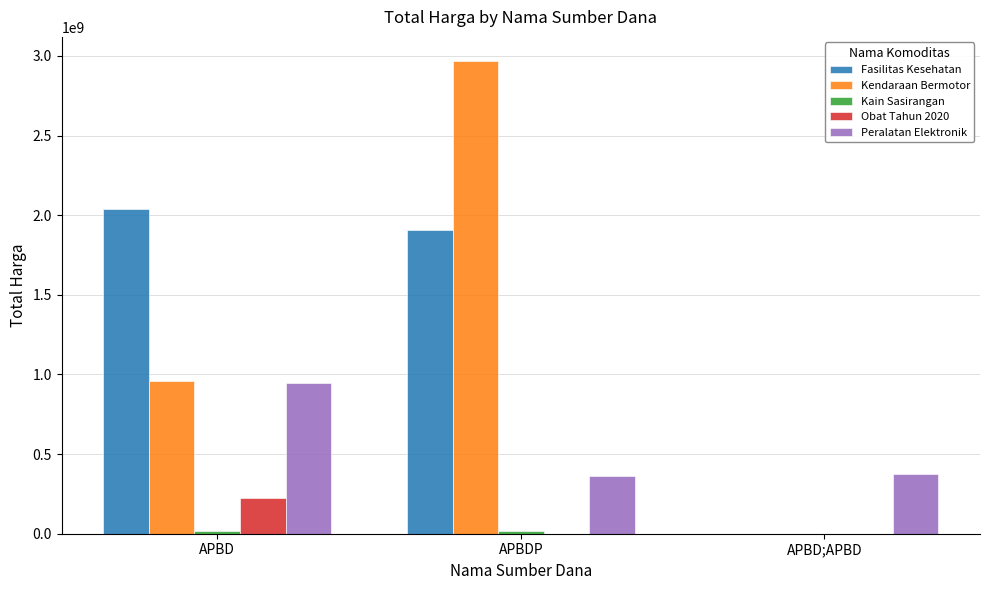

At which label is Kendaraan Bermotor closest to 1485281000?

APBD